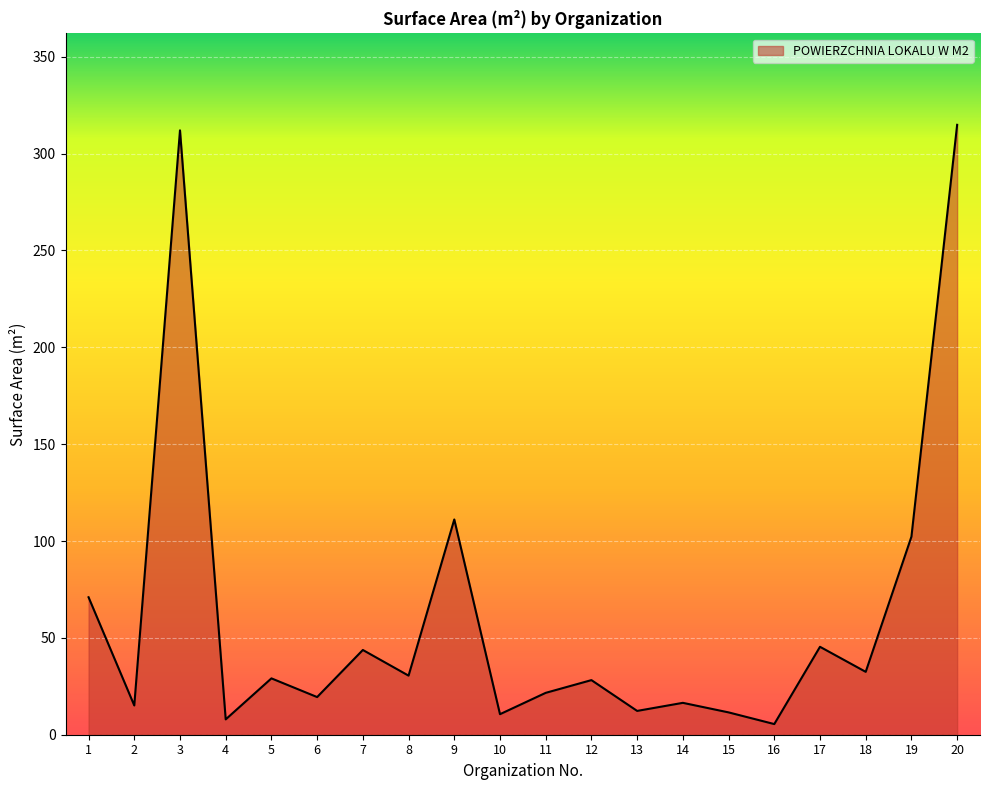

What is the change in value from 2 to 18?

+17.4